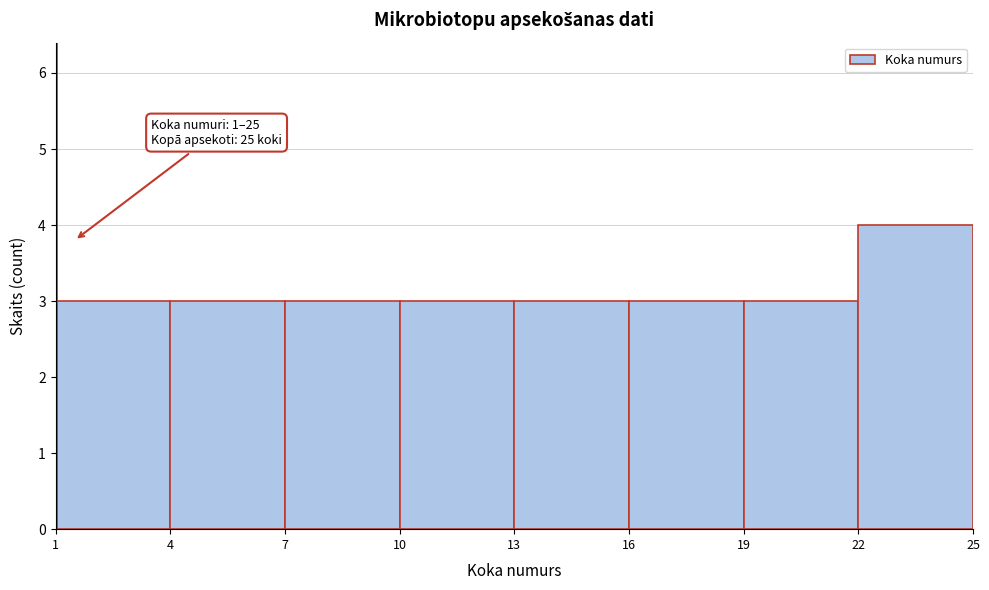

Which range on the x-axis has the tallest bar?

22 to 25